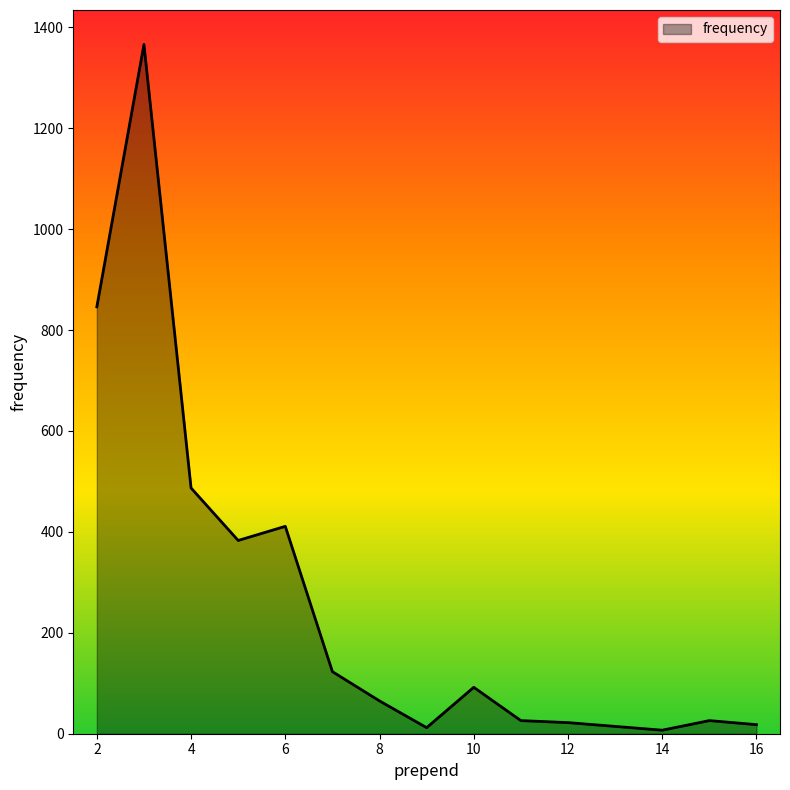

What is the maximum value shown in the chart?

1366